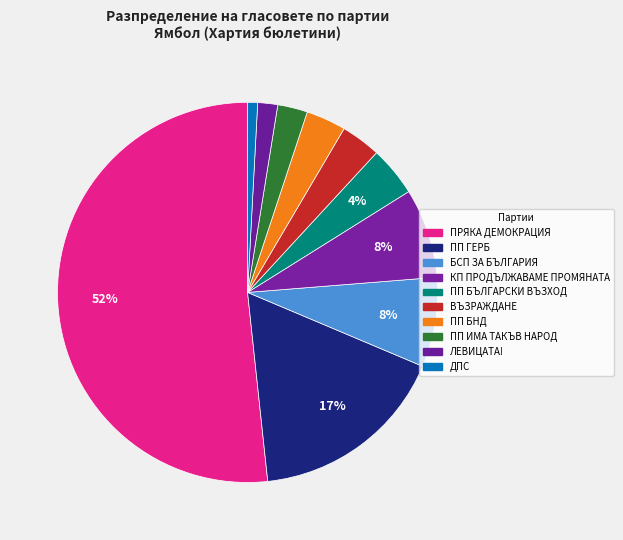

How many slices are in this pie chart?

10